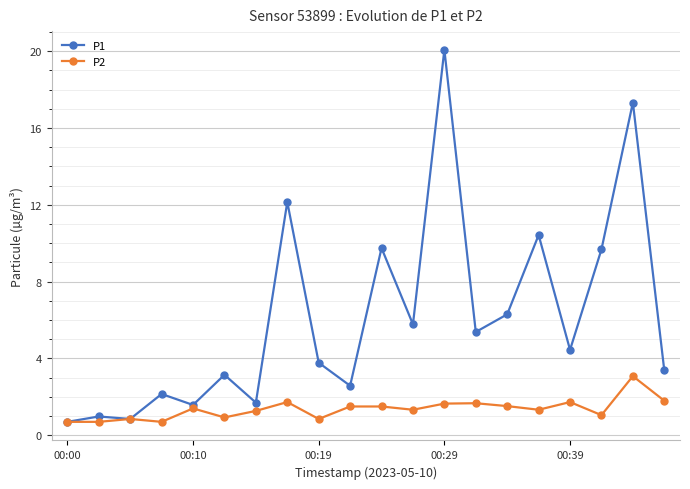

How many lines are shown in the chart?

2